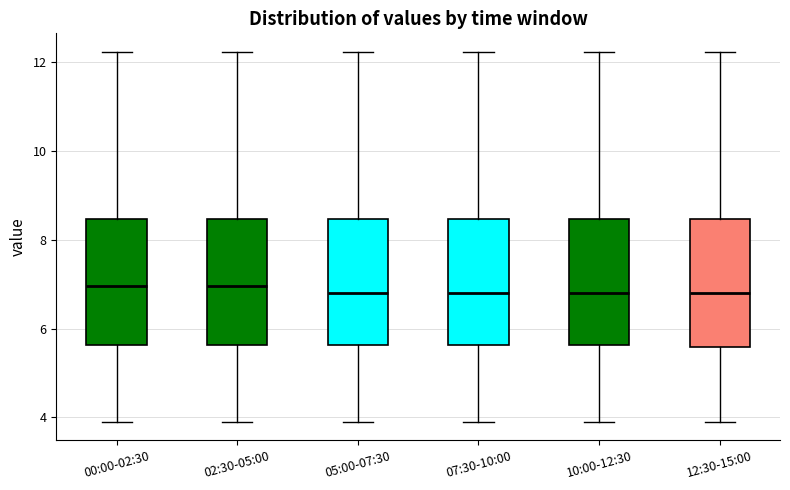

Where is the lower edge of the box for 07:30-10:00 on the y-axis? The values are not printed on the chart, so give them approximately, as read against the axis.

5.6